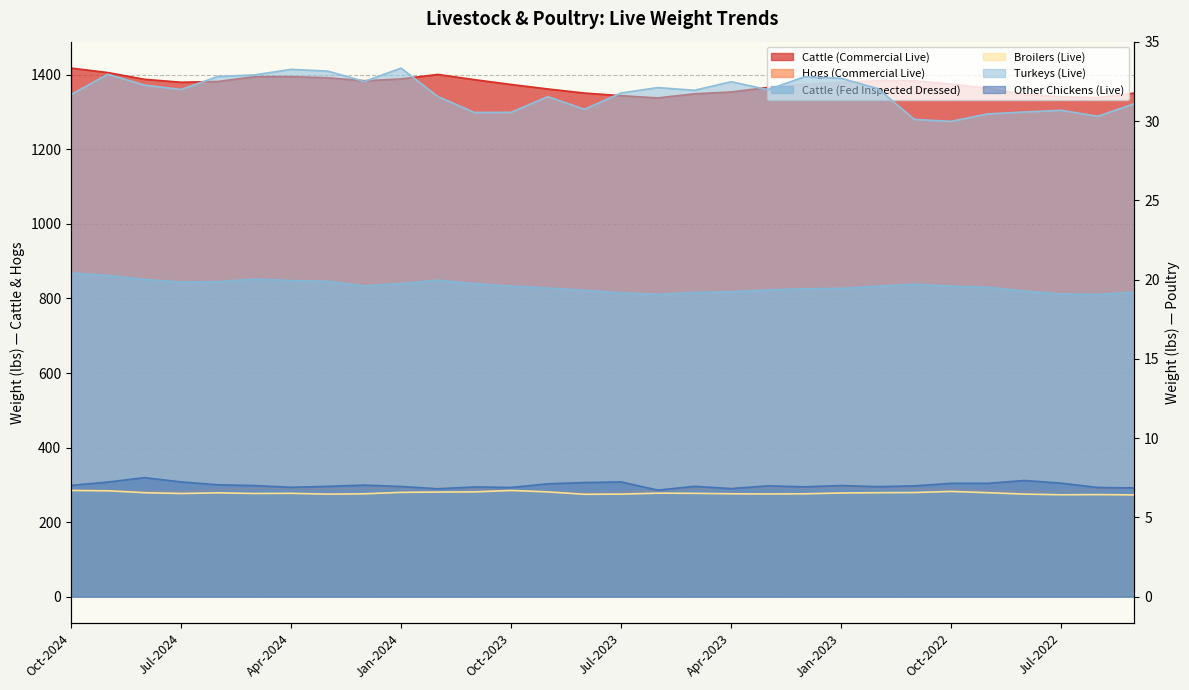

What are all the series names shown in the legend?

Cattle (Commercial Live), Hogs (Commercial Live), Broilers (Live), Turkeys (Live), Other Chickens (Live), Cattle (Fed Inspected Dressed)